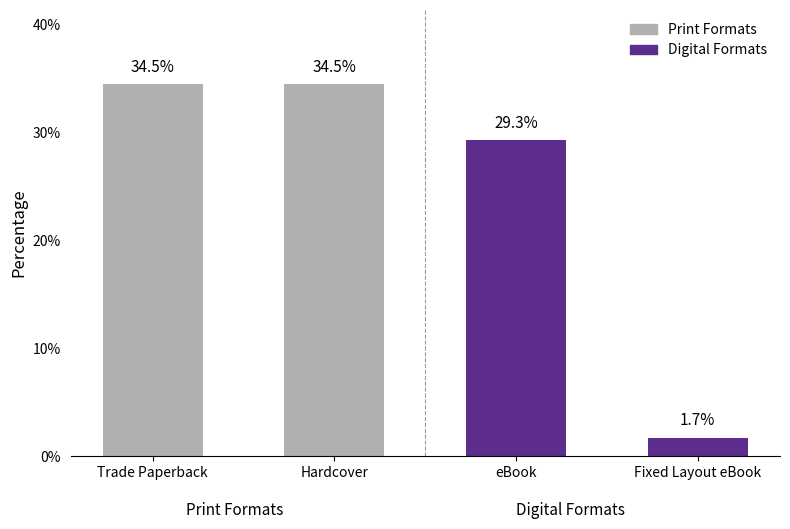

At which label is Print Formats closest to 34?

Trade Paperback